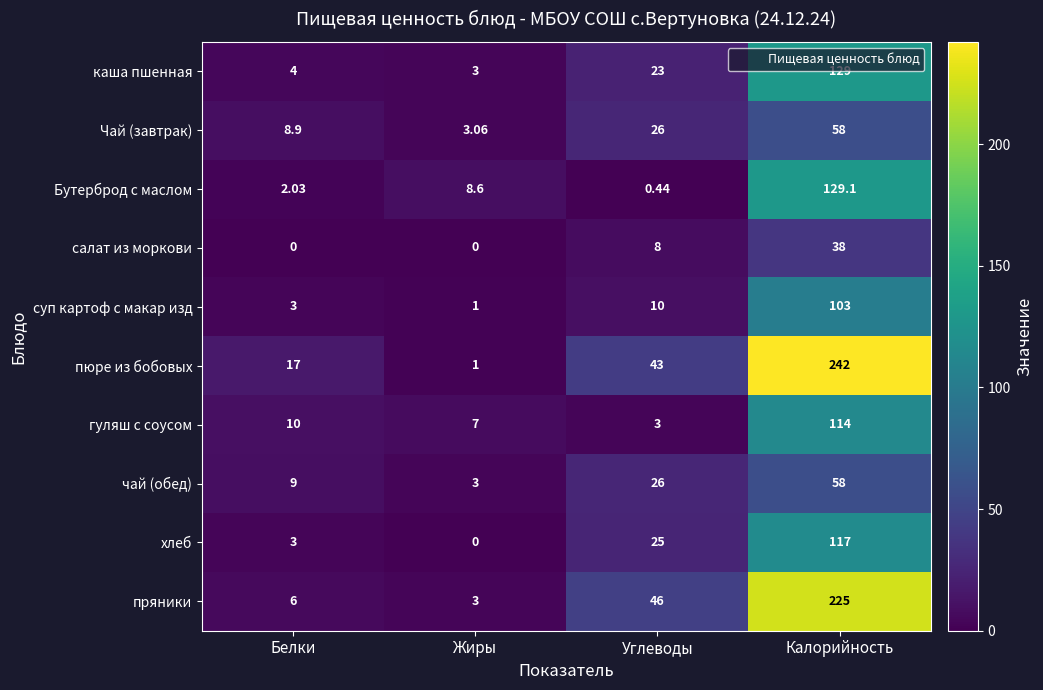

What is the difference between the highest and lowest values at Углеводы?

45.6